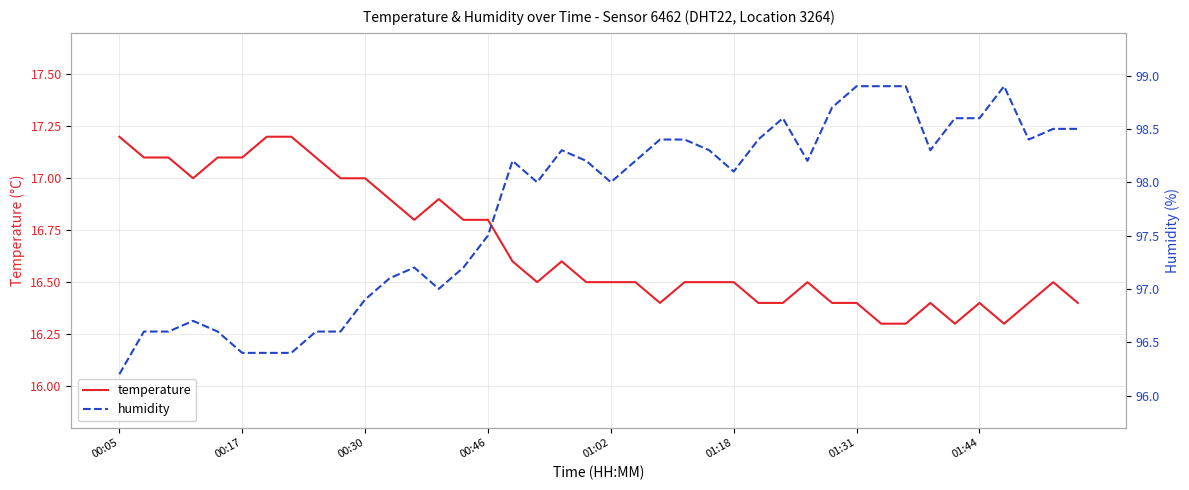

Where is temperature nearest to the value 16?

31